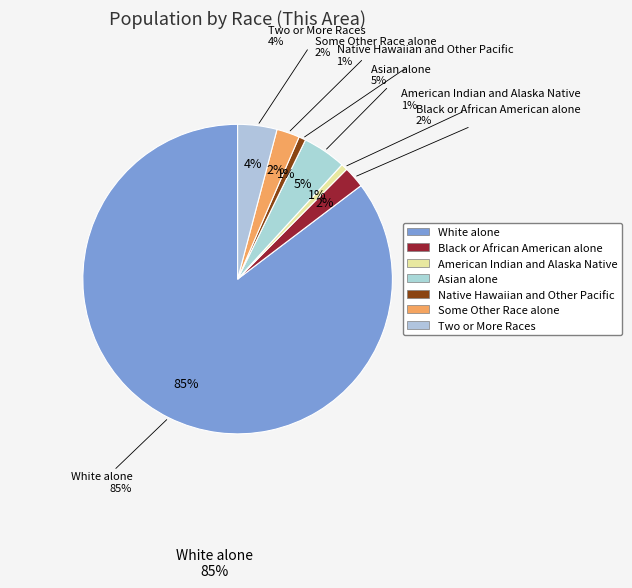

Which category has the biggest portion of the pie?

White alone